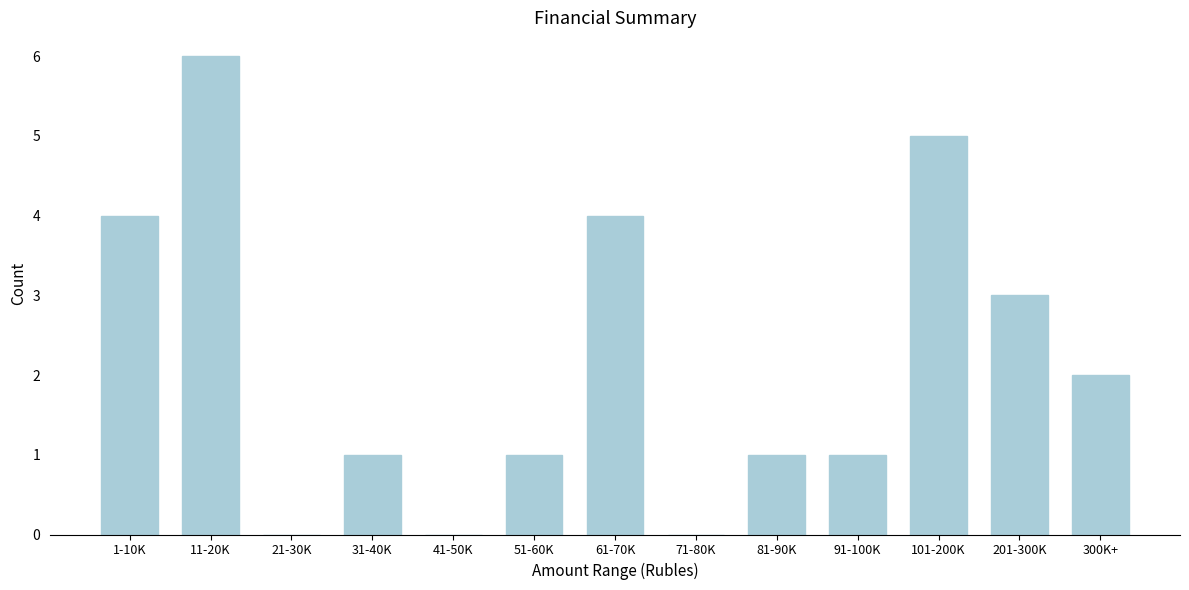

Reading left to right, extract all data points from this chart.

1-10K=4	11-20K=6	21-30K=0	31-40K=1	41-50K=0	51-60K=1	61-70K=4	71-80K=0	81-90K=1	91-100K=1	101-200K=5	201-300K=3	300K+=2